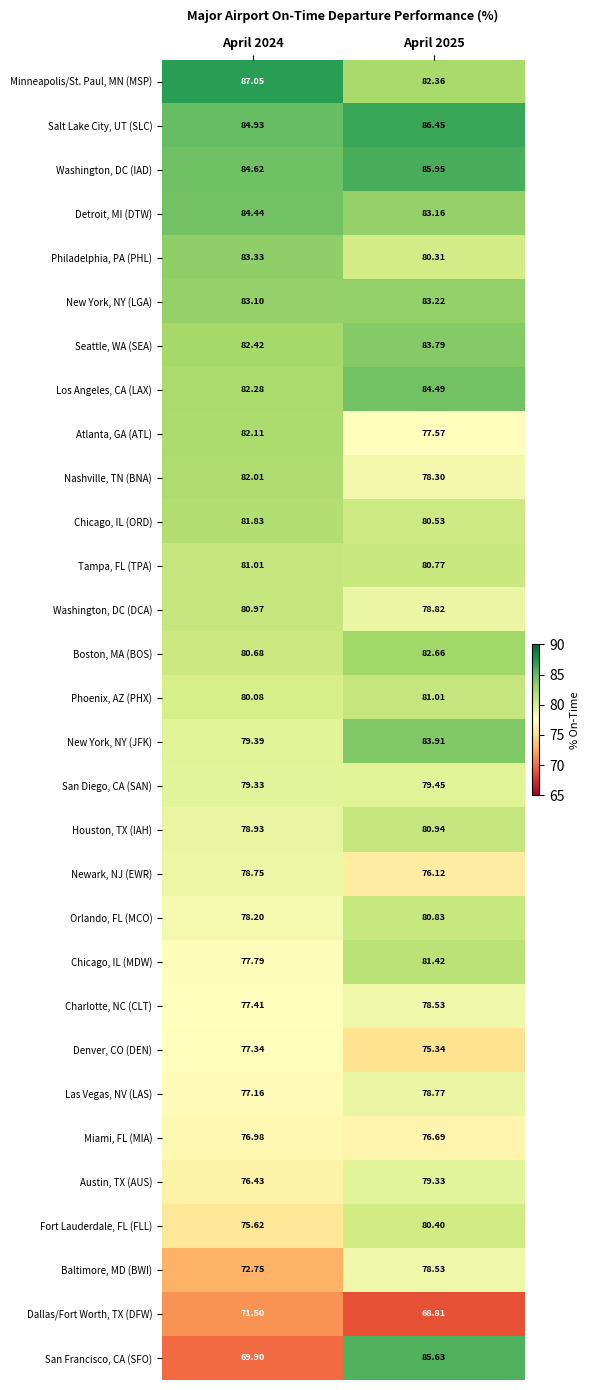

What is the minimum value shown in the chart?

68.8